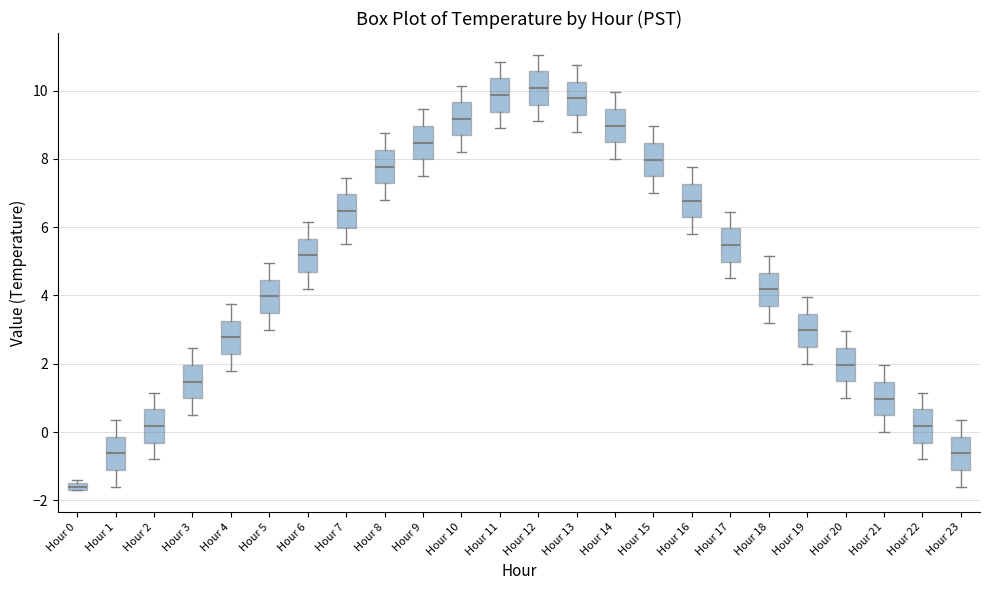

Where does the lower whisker of the box for Hour 8 end on the y-axis? The values are not printed on the chart, so give them approximately, as read against the axis.

6.8